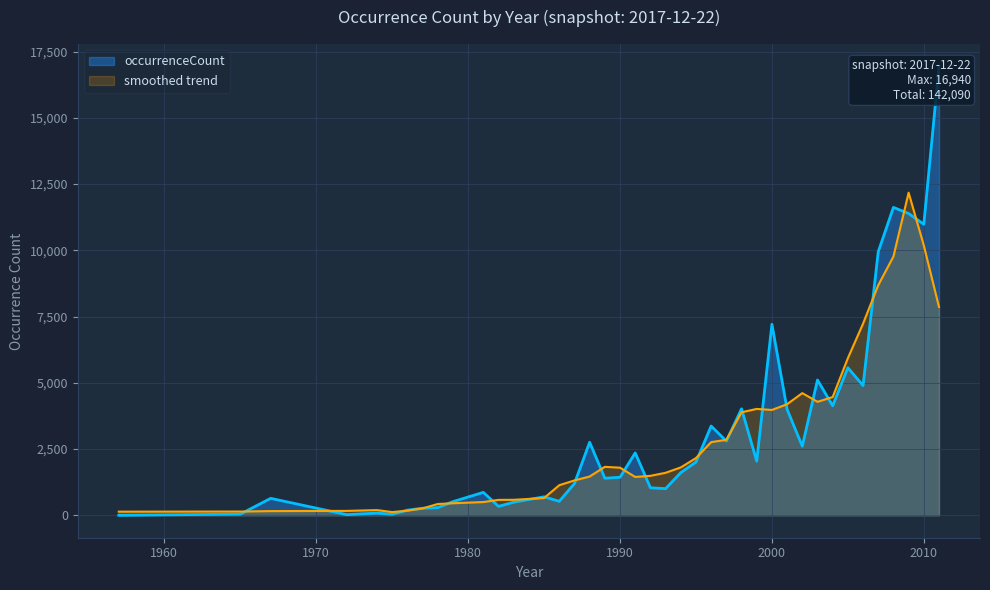

What is the difference between the maximum and minimum values?

16939